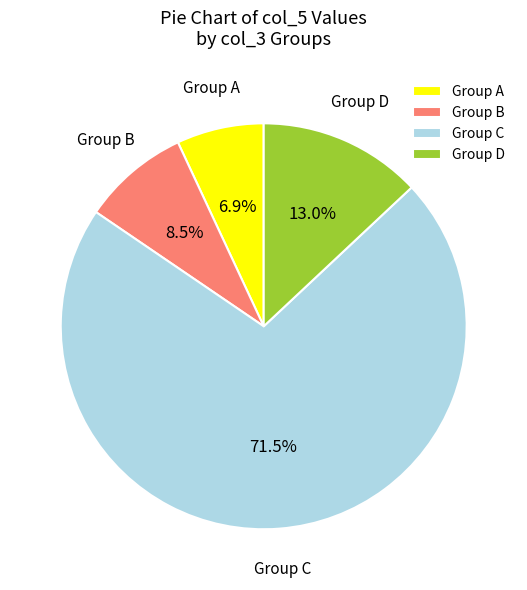

Approximately how many times larger is the value at Group A compared to Group B?

0.8